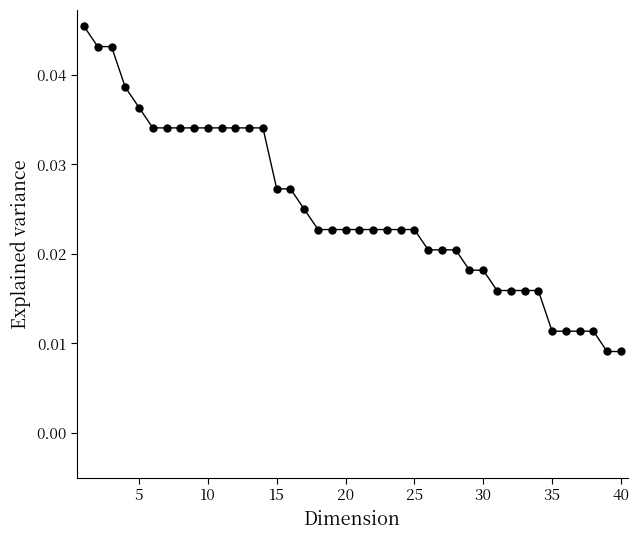

What is the sum of all values?

1.0